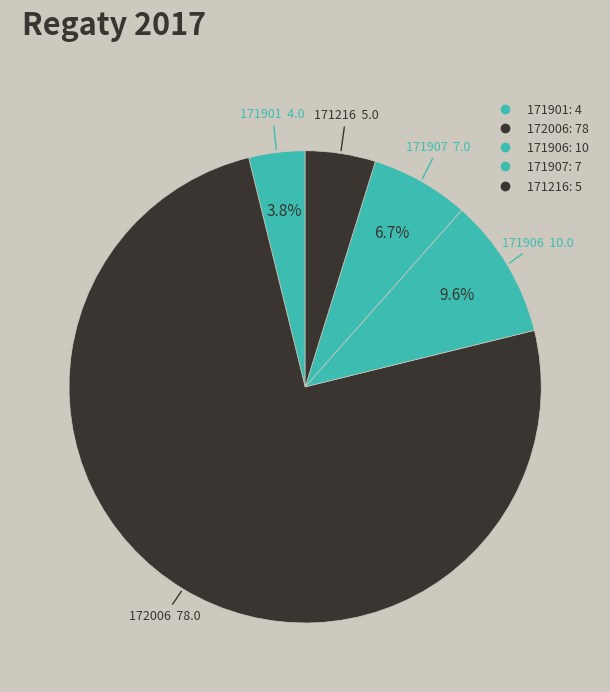

True or false: 172006 accounts for 75% of the total.

True